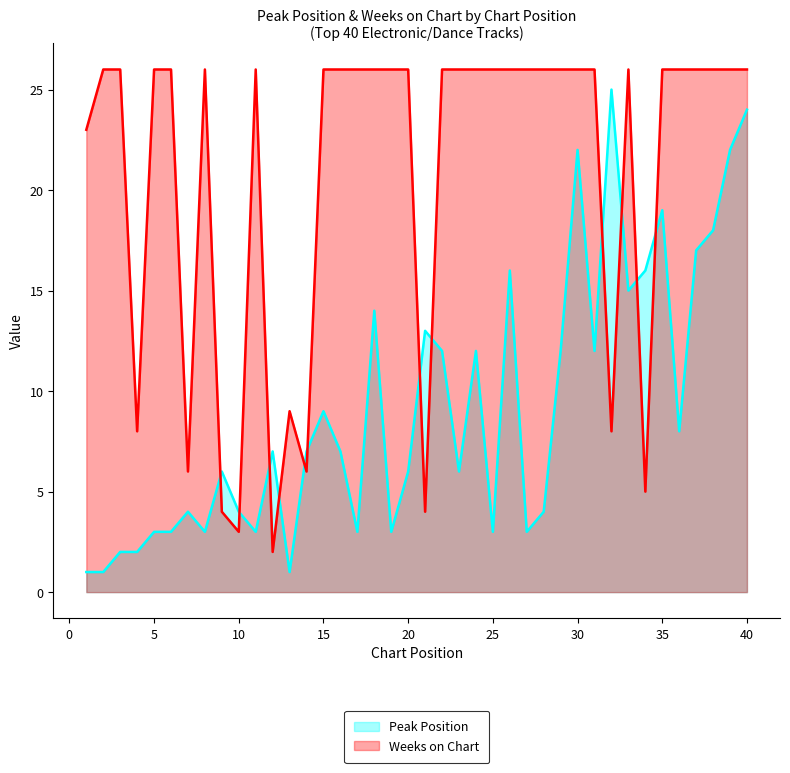

Count the Weeks on Chart values in the range 23 to 26.

30